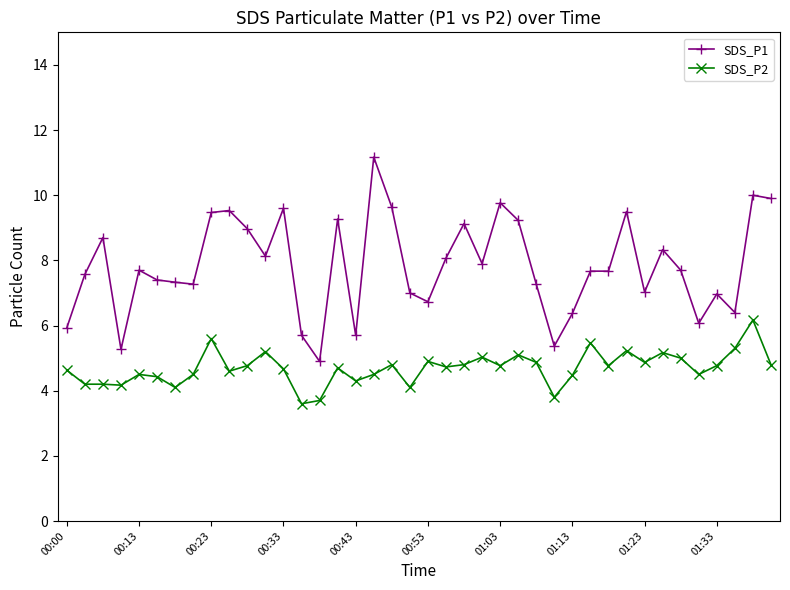

How many data points in SDS_P2 are above 4?

37